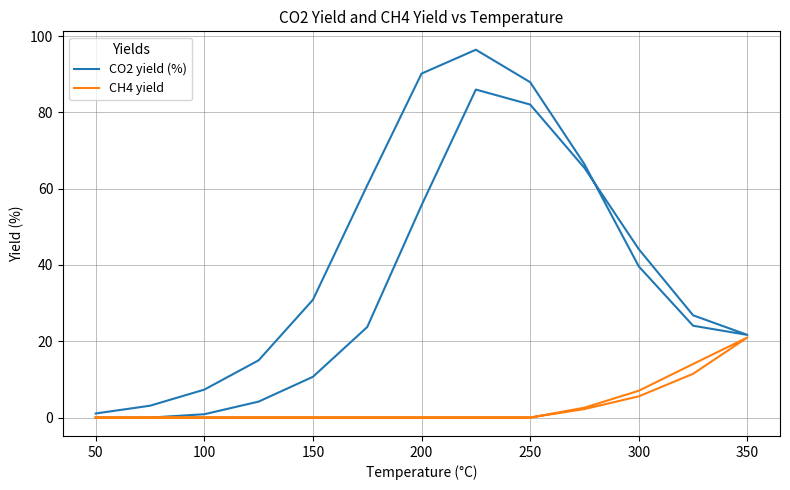

True or false: CO2 yield (%) and CH4 yield intersect in this chart.

False